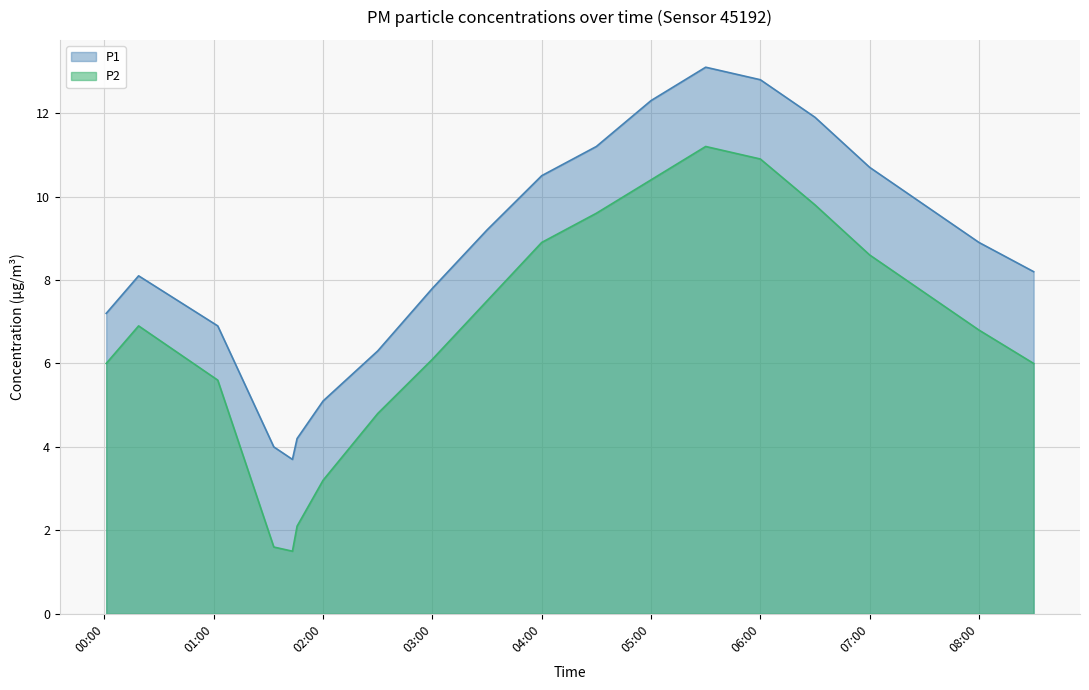

True or false: P2 and P1 cross at least once.

False